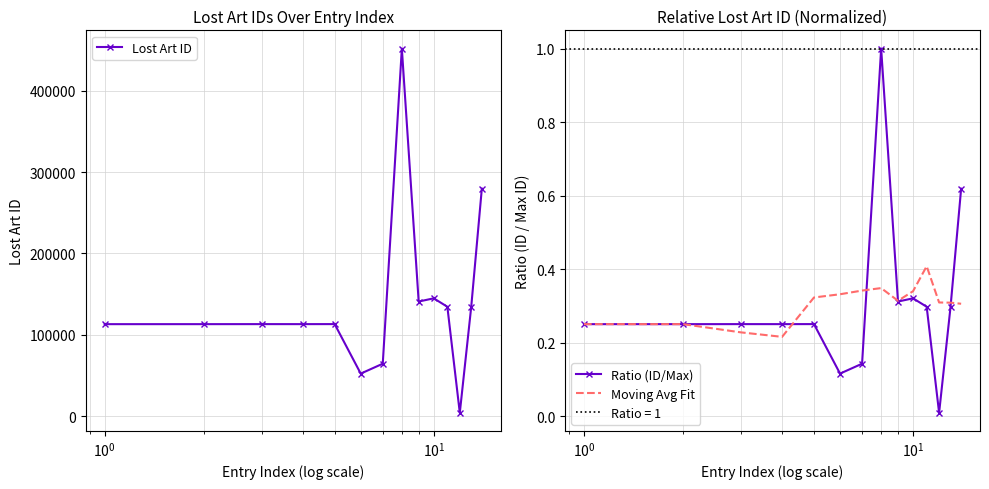

What is the highest value of the Moving Avg Fit series?

0.4